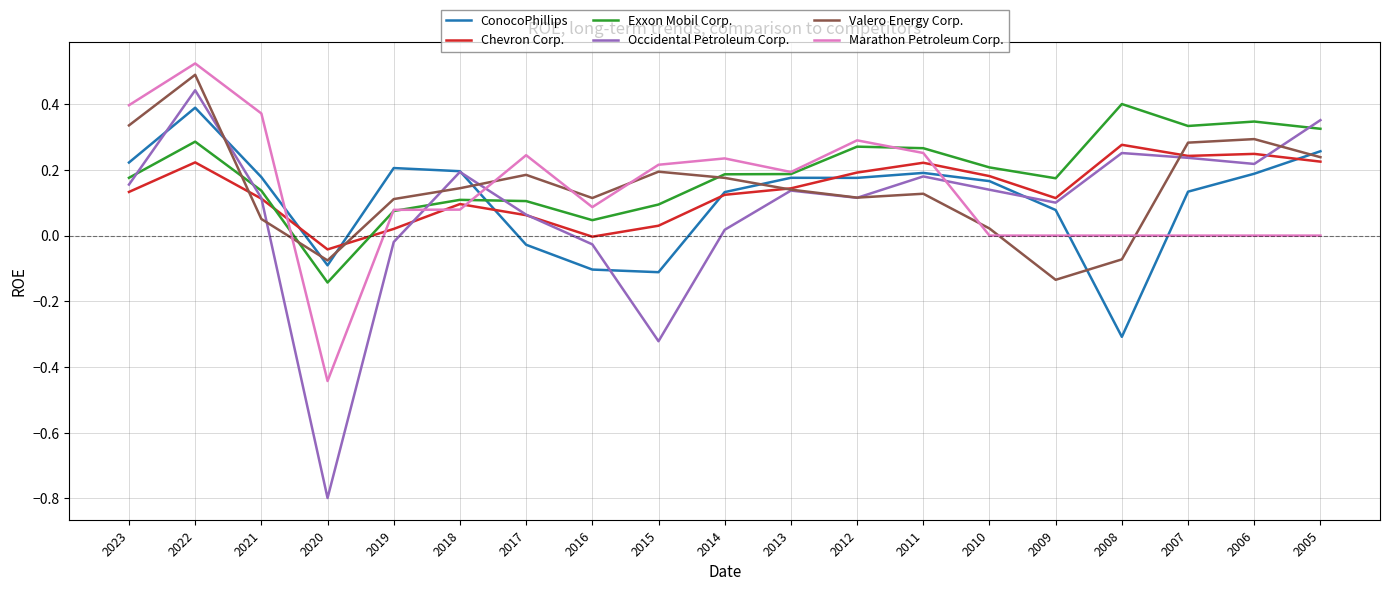

How many categories are shown in the chart?

19